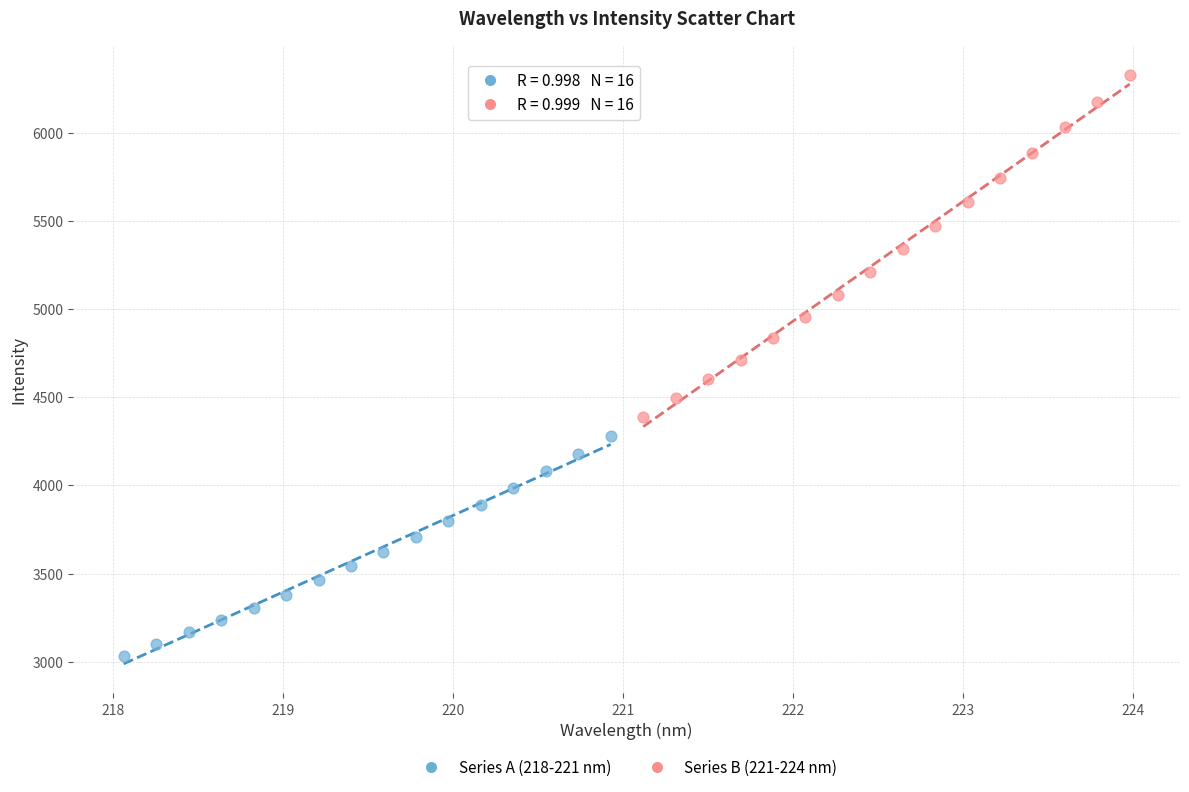

Which series reaches the maximum Y coordinate?

Series B (221-224 nm)